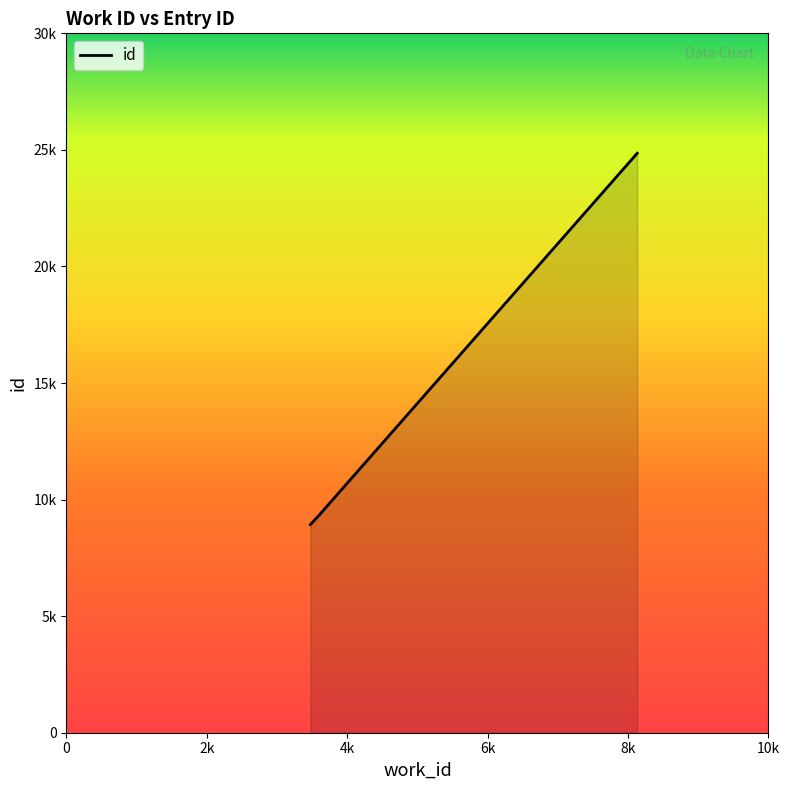

What is the value of the 1st point from the left?

8929